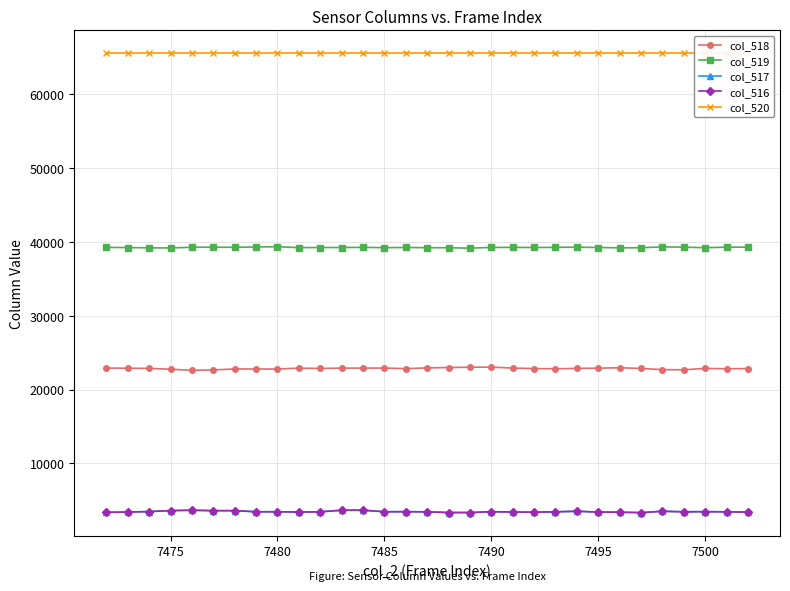

True or false: col_517 has more than 0 points higher than both neighbors.

True